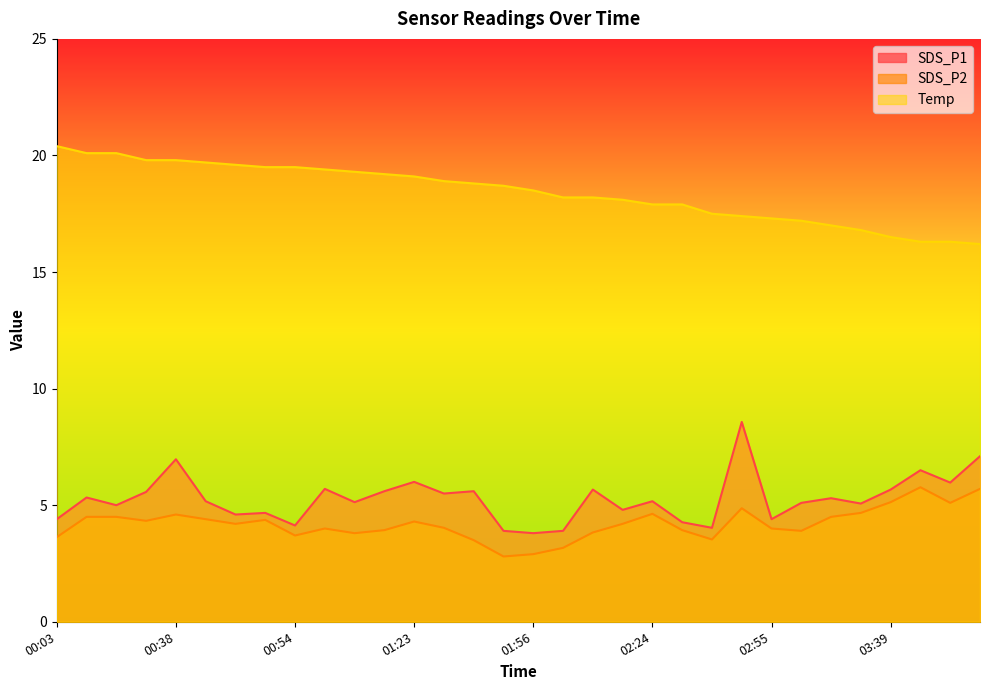

Is the value of SDS_P1 at 00:51 greater than the value of Temp at 00:42?

No